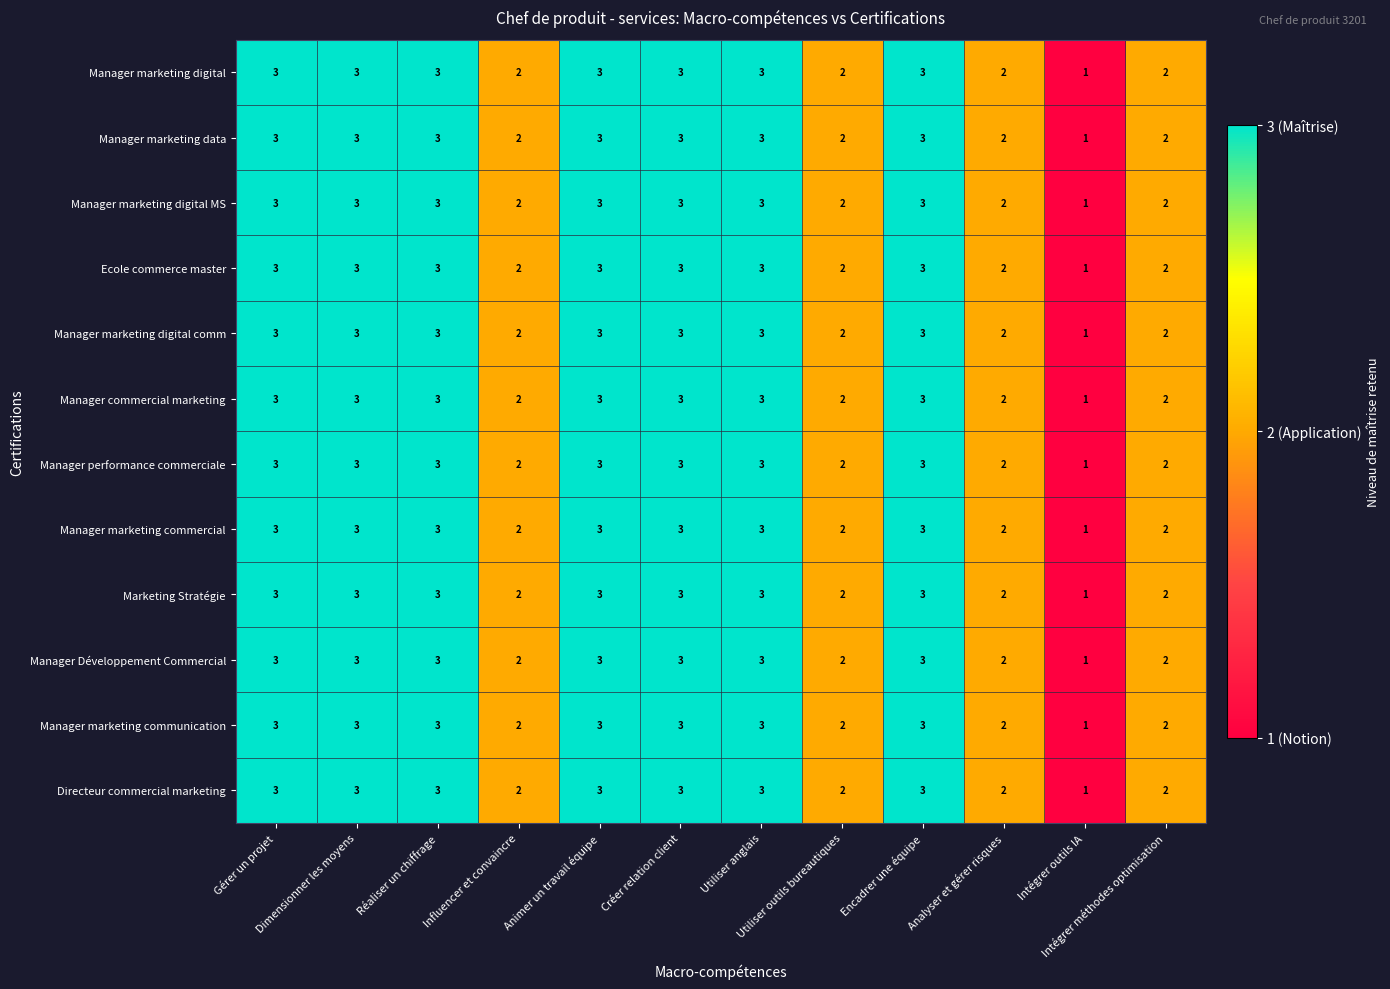

How many values in the Manager commercial marketing series are below 3?

5